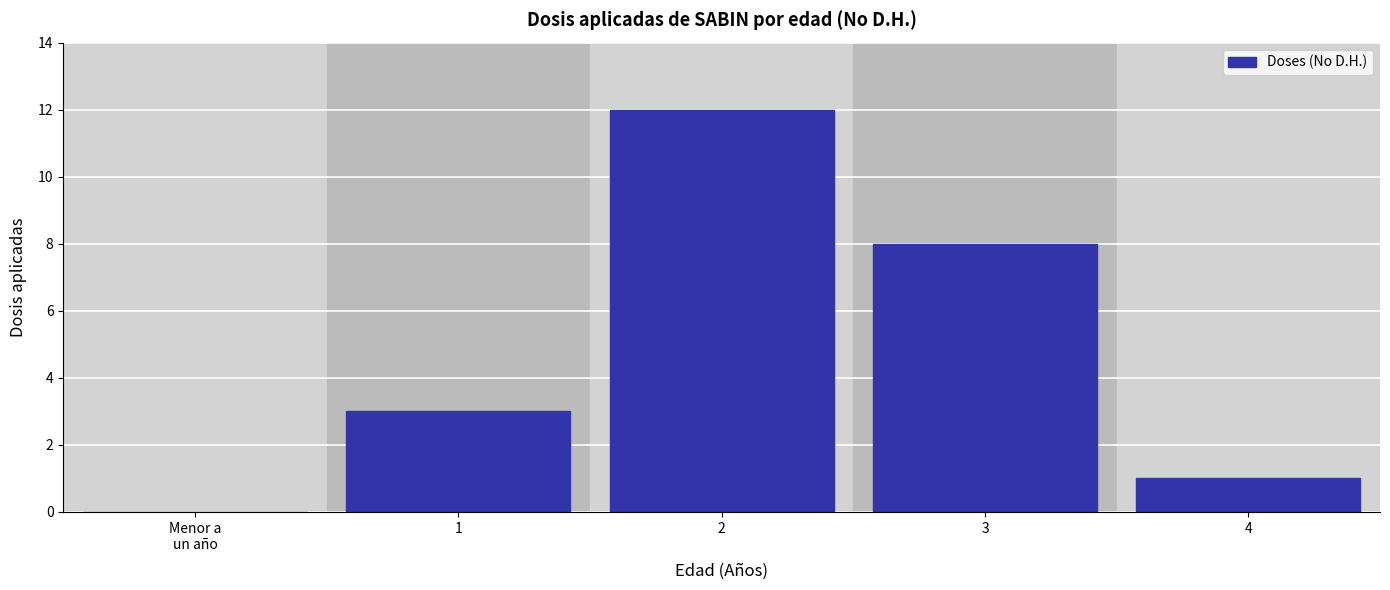

What is the change in value from 3 to 4?

-7